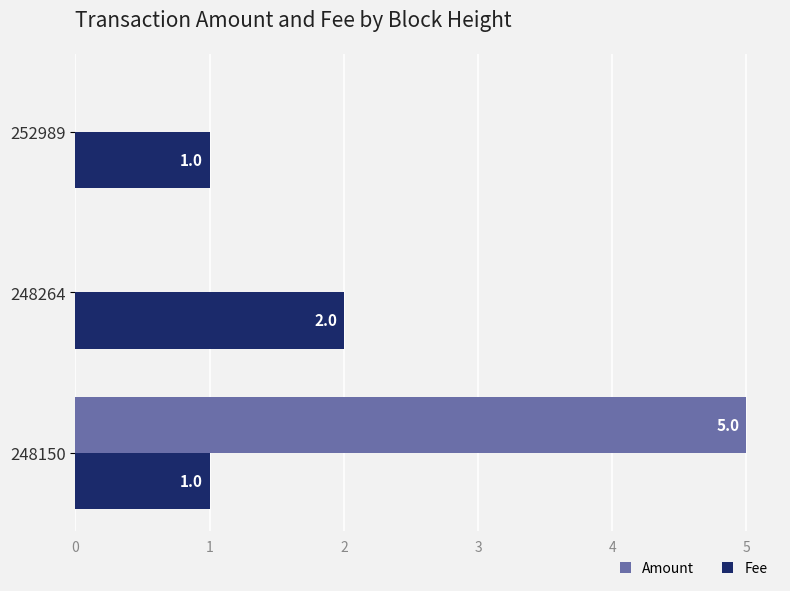

Which series changed the most between 248150 and 252989?

Amount